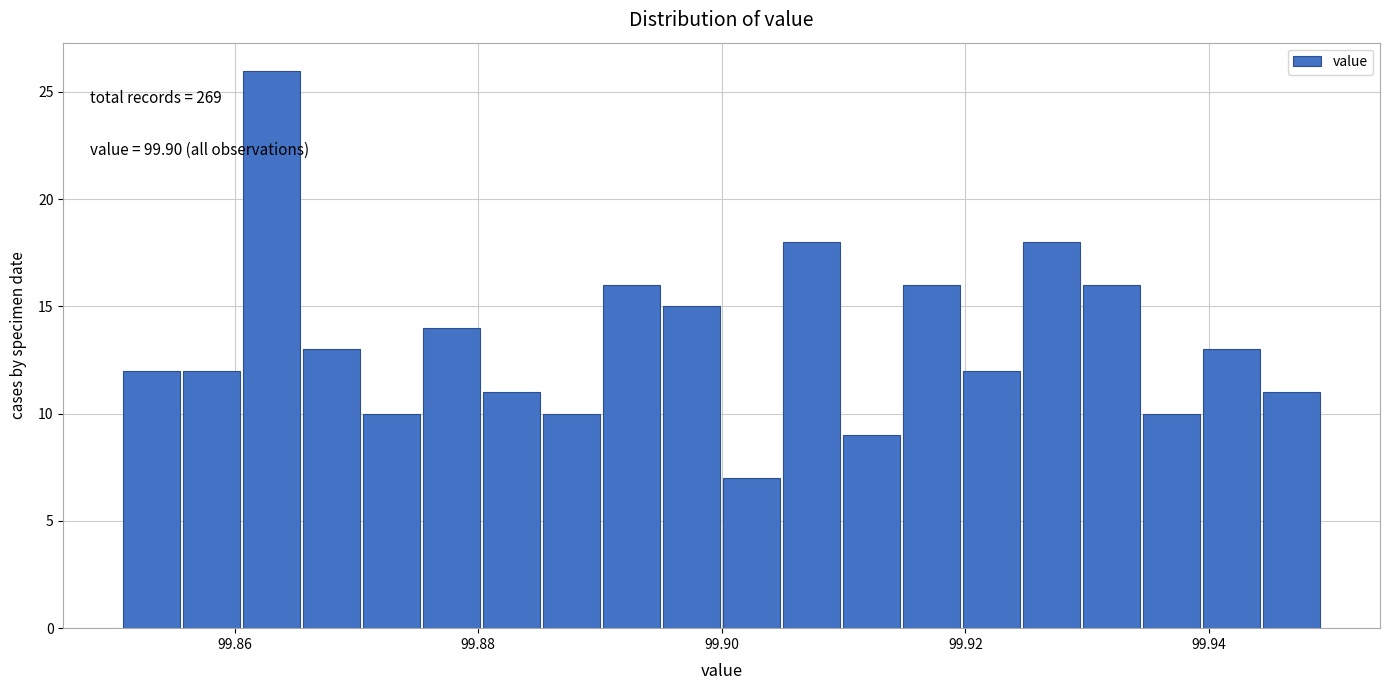

Read against the x-axis, roughly where is the centre of the tallest bar?

99.864